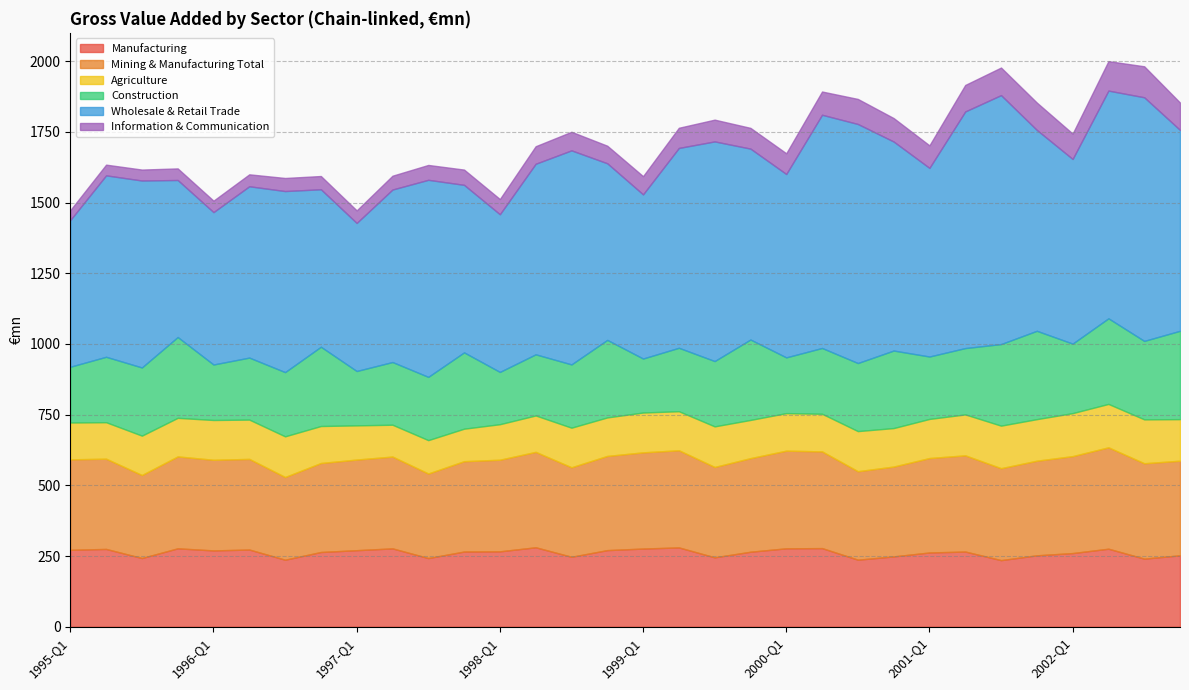

What is the sum of all Mining & Manufacturing Total values?

10438.3